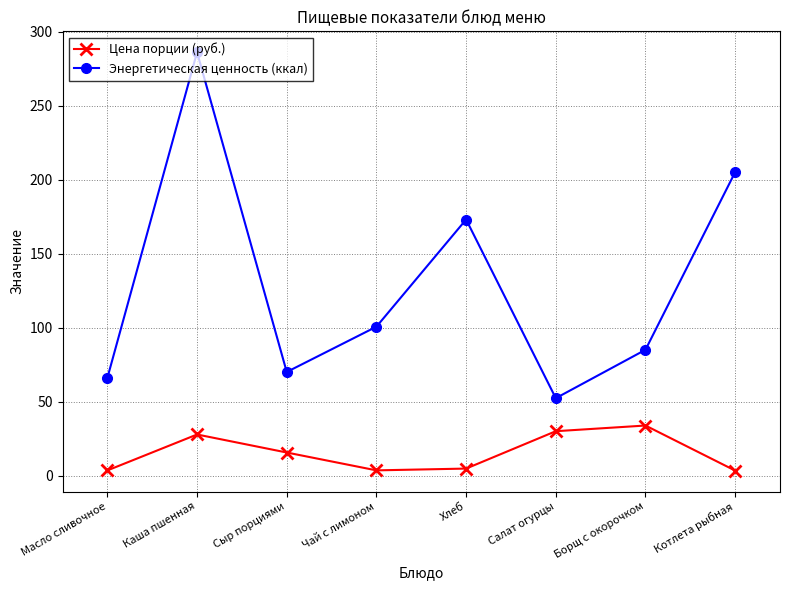

The value of Энергетическая ценность (ккал) at Борщ с окорочком is 54.7. True or false?

False